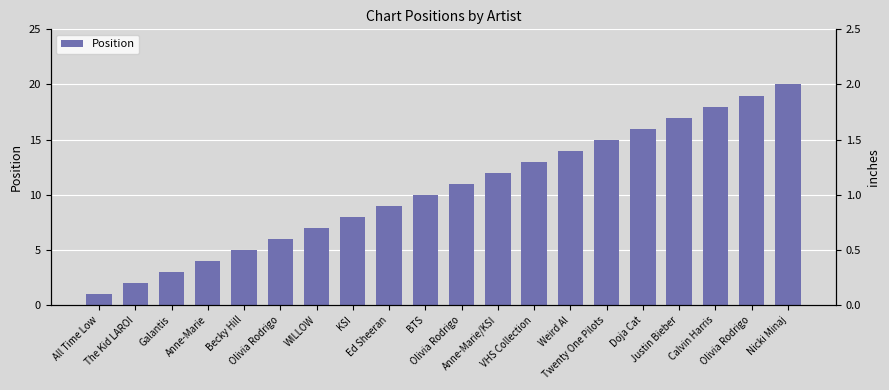

Reading left to right, what are all the values shown in this chart?

All Time Low=1	The Kid LAROI=2	Galantis=3	Anne-Marie=4	Becky Hill=5	Olivia Rodrigo=6	WILLOW=7	KSI=8	Ed Sheeran=9	BTS=10	Olivia Rodrigo=11	Anne-Marie/KSI=12	VHS Collection=13	Weird Al=14	Twenty One Pilots=15	Doja Cat=16	Justin Bieber=17	Calvin Harris=18	Olivia Rodrigo=19	Nicki Minaj=20